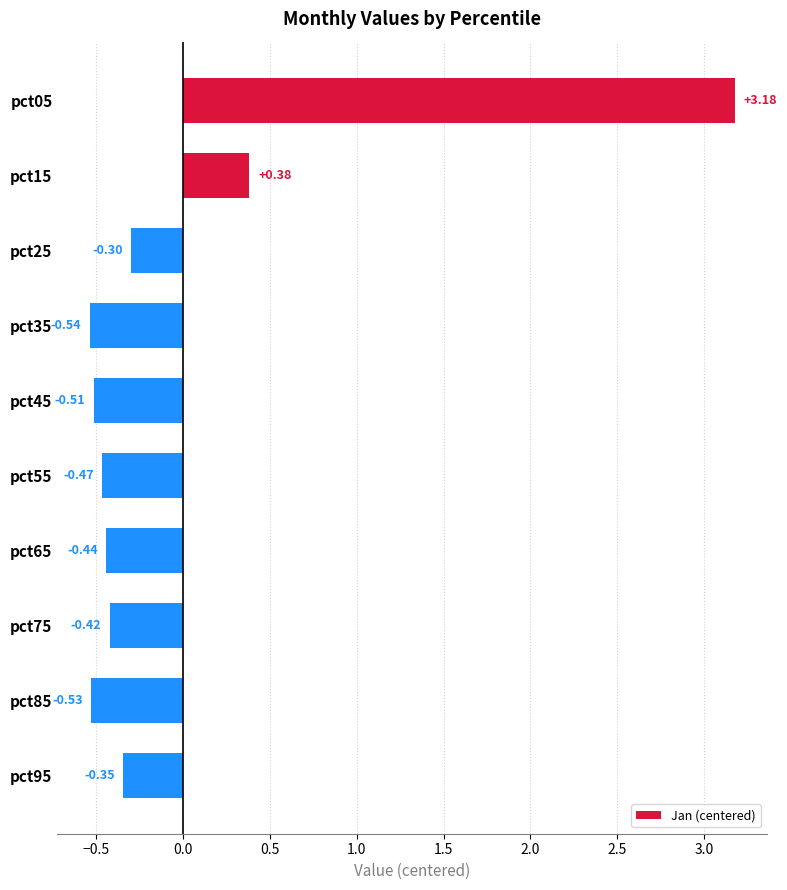

What is the change in value from pct45 to pct95?

+0.2